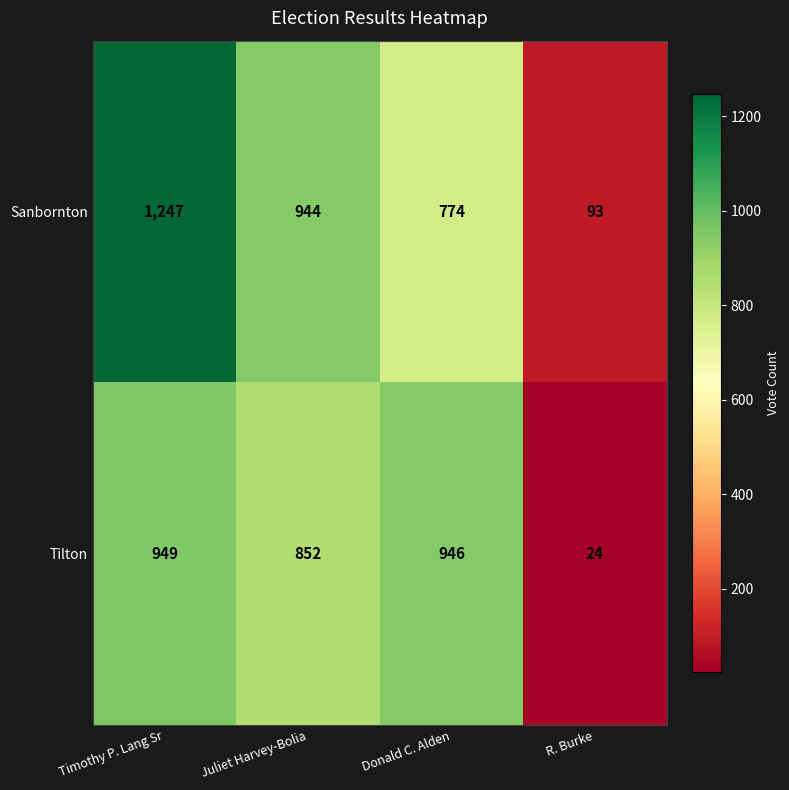

Which series changed the most between Timothy P. Lang Sr and Donald C. Alden?

Sanbornton